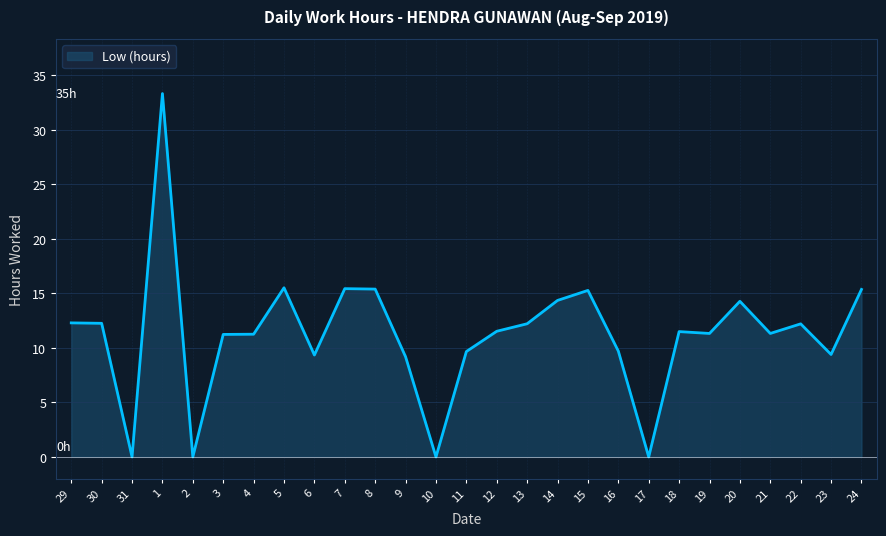

The value at 19 is 7.2. True or false?

False